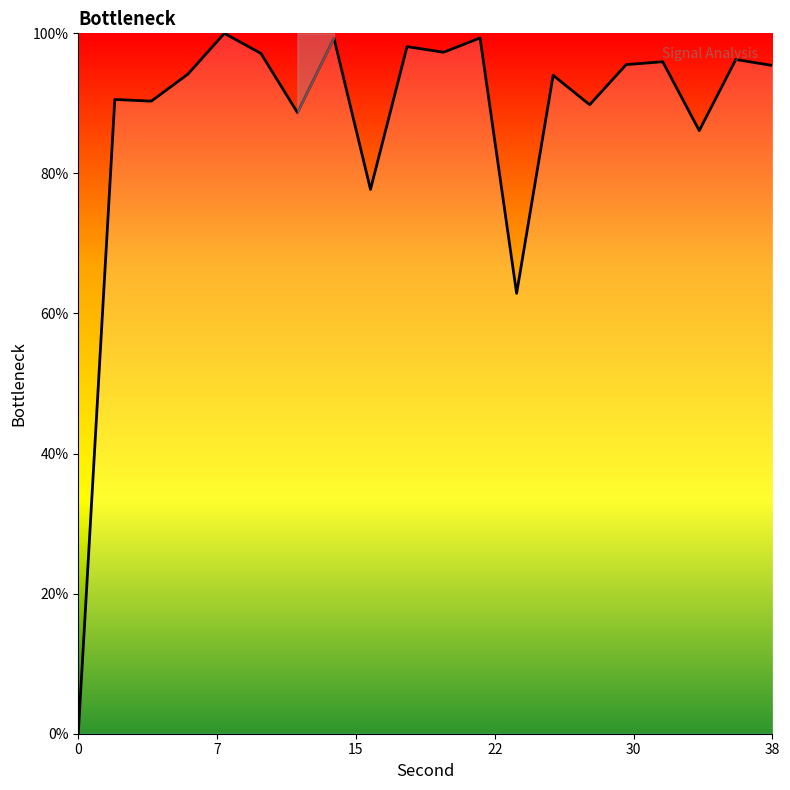

What is the difference between the maximum and minimum values?

100.0